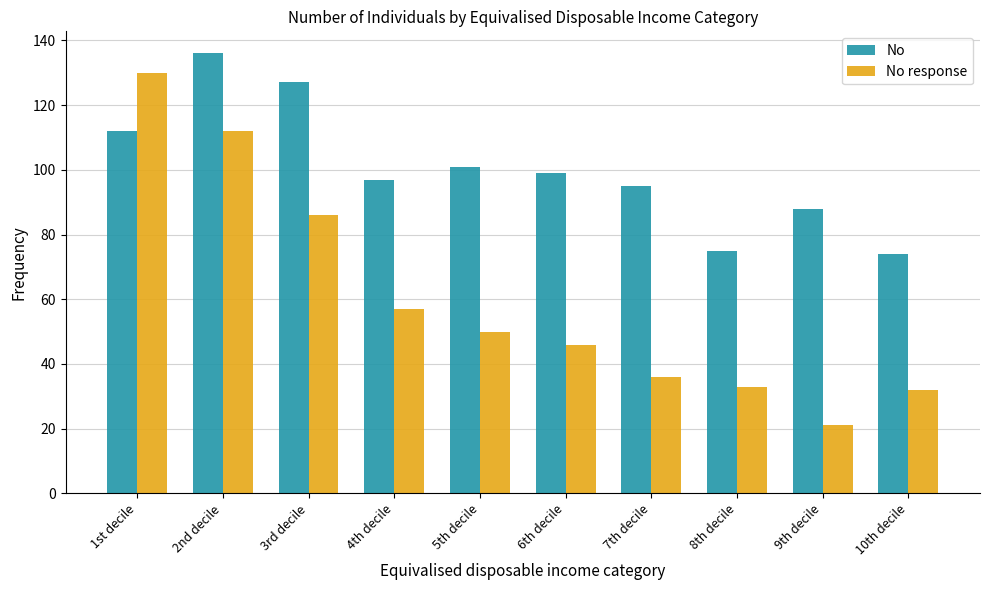

Count the number of data series in this chart.

2